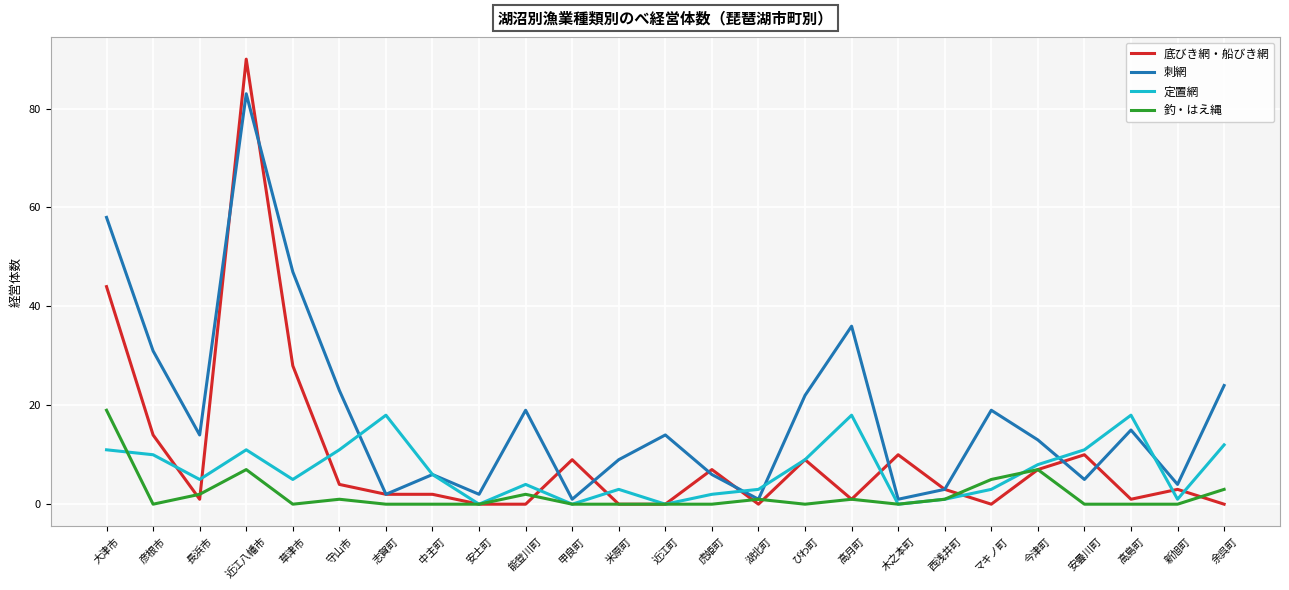

Reading left to right, what are all the values shown in this chart?

底びき網・船びき網: 大津市=44	彦根市=14	長浜市=1	近江八幡市=90	草津市=28	守山市=4	志賀町=2	中主町=2	安土町=0	能登川町=0	甲良町=9	米原町=0	近江町=0	虎姫町=7	湖北町=0	びわ町=9	高月町=1	木之本町=10	西浅井町=3	マキノ町=0	今津町=7	安曇川町=10	高島町=1	新旭町=3	余呉町=0
刺網: 大津市=58	彦根市=31	長浜市=14	近江八幡市=83	草津市=47	守山市=23	志賀町=2	中主町=6	安土町=2	能登川町=19	甲良町=1	米原町=9	近江町=14	虎姫町=6	湖北町=1	びわ町=22	高月町=36	木之本町=1	西浅井町=3	マキノ町=19	今津町=13	安曇川町=5	高島町=15	新旭町=4	余呉町=24
定置網: 大津市=11	彦根市=10	長浜市=5	近江八幡市=11	草津市=5	守山市=11	志賀町=18	中主町=6	安土町=0	能登川町=4	甲良町=0	米原町=3	近江町=0	虎姫町=2	湖北町=3	びわ町=9	高月町=18	木之本町=0	西浅井町=1	マキノ町=3	今津町=8	安曇川町=11	高島町=18	新旭町=1	余呉町=12
釣・はえ縄: 大津市=19	彦根市=0	長浜市=2	近江八幡市=7	草津市=0	守山市=1	志賀町=0	中主町=0	安土町=0	能登川町=2	甲良町=0	米原町=0	近江町=0	虎姫町=0	湖北町=1	びわ町=0	高月町=1	木之本町=0	西浅井町=1	マキノ町=5	今津町=7	安曇川町=0	高島町=0	新旭町=0	余呉町=3